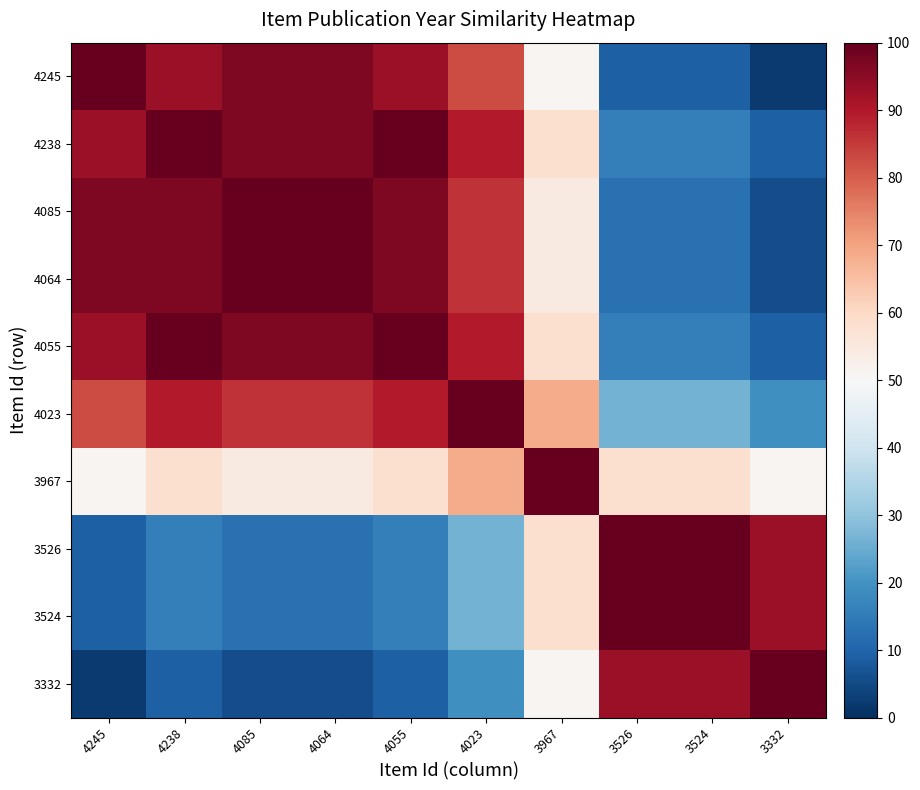

At which category is the sum across all series the highest?

4238